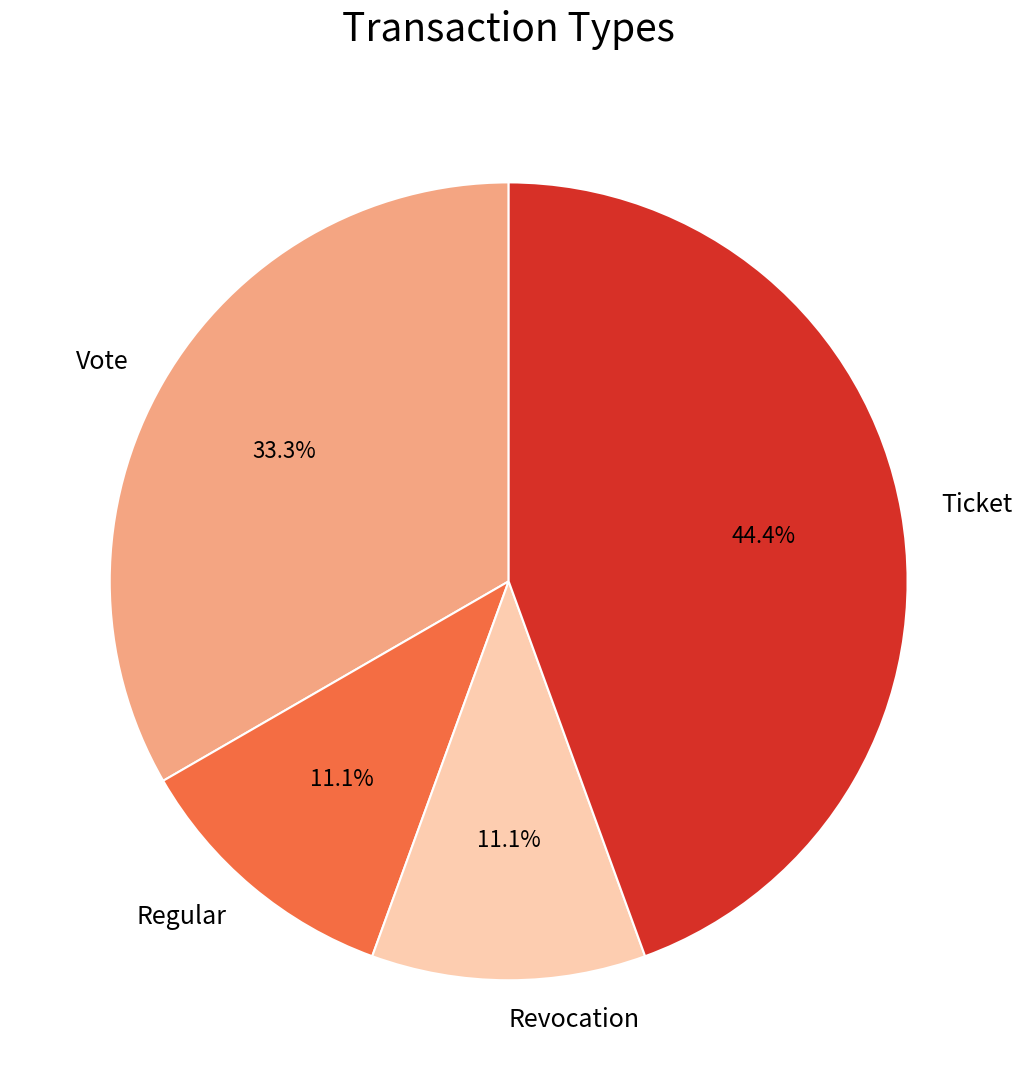

True or false: Ticket accounts for 39% of the total.

False